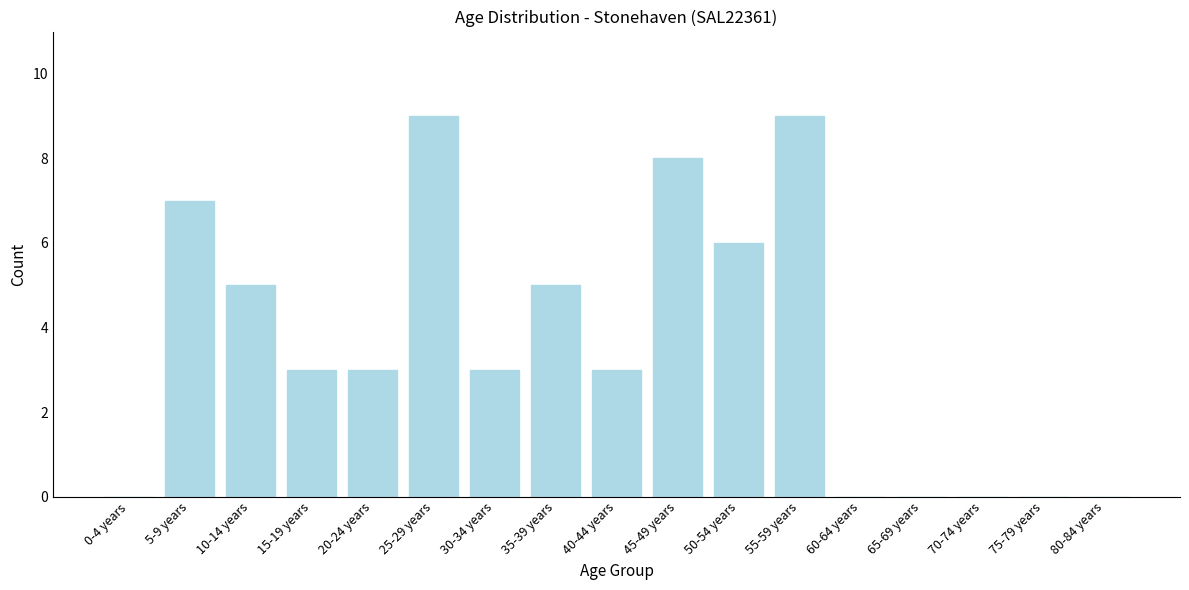

Reading left to right, list all the values displayed in this chart.

0-4 years=0	5-9 years=7	10-14 years=5	15-19 years=3	20-24 years=3	25-29 years=9	30-34 years=3	35-39 years=5	40-44 years=3	45-49 years=8	50-54 years=6	55-59 years=9	60-64 years=0	65-69 years=0	70-74 years=0	75-79 years=0	80-84 years=0